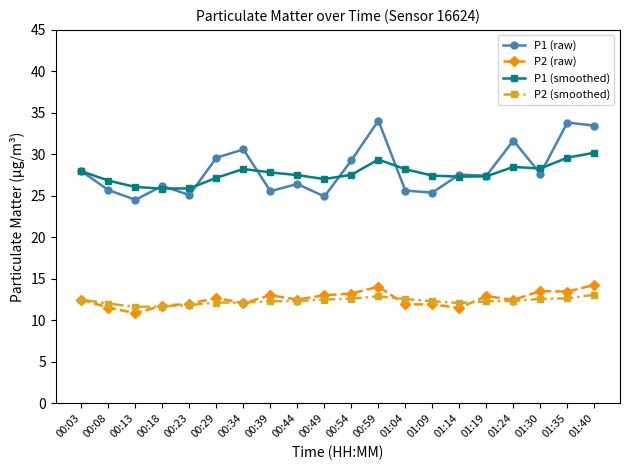

How many lines are shown in the chart?

4